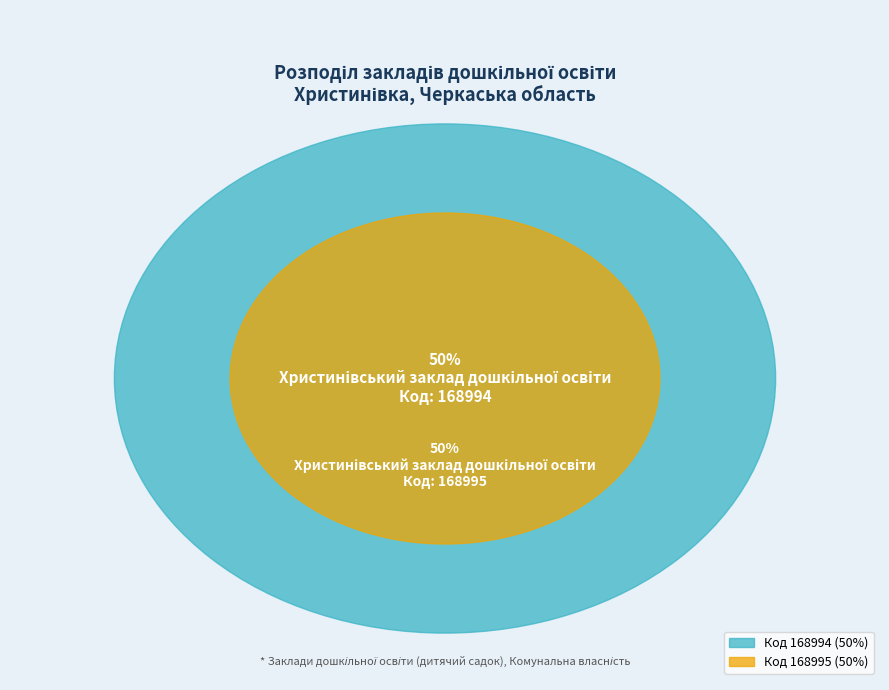

True or false: Христинівський заклад дошкільної освіти (168995) accounts for 57% of the total.

False